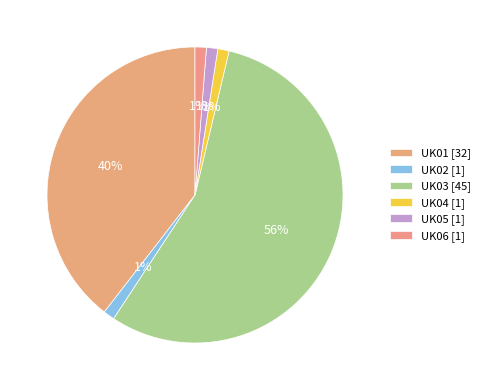

How many segments does this pie chart have?

6